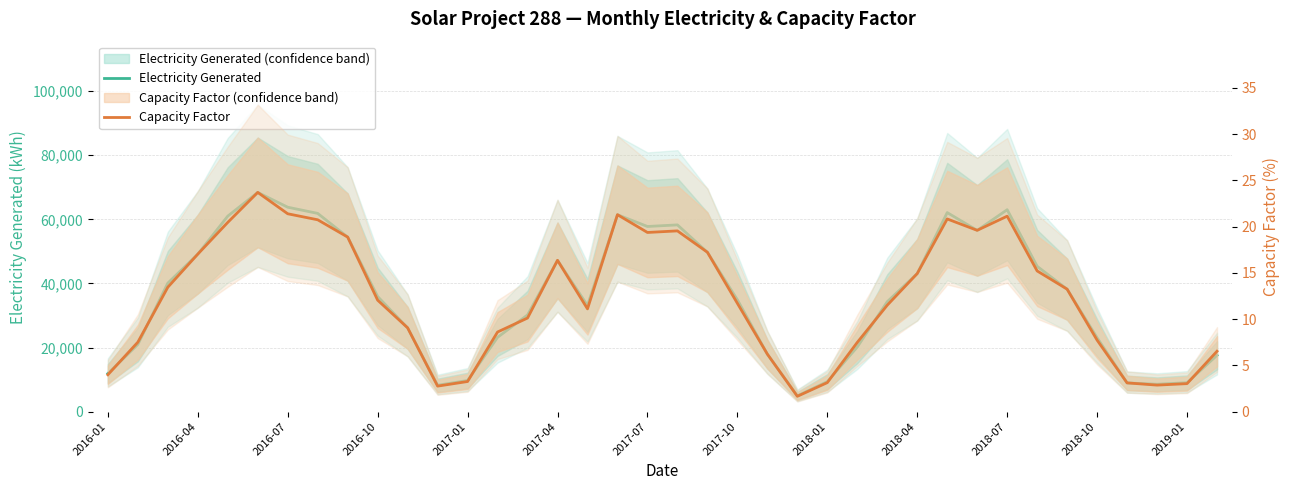

True or false: Capacity Factor and Electricity Generated intersect in this chart.

False